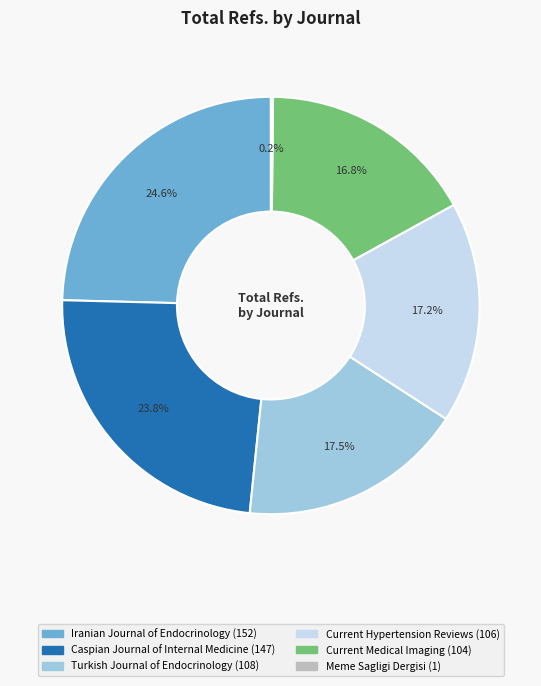

Combined, do Current Hypertension Reviews and Turkish Journal of Endocrinology account for over 50%?

No